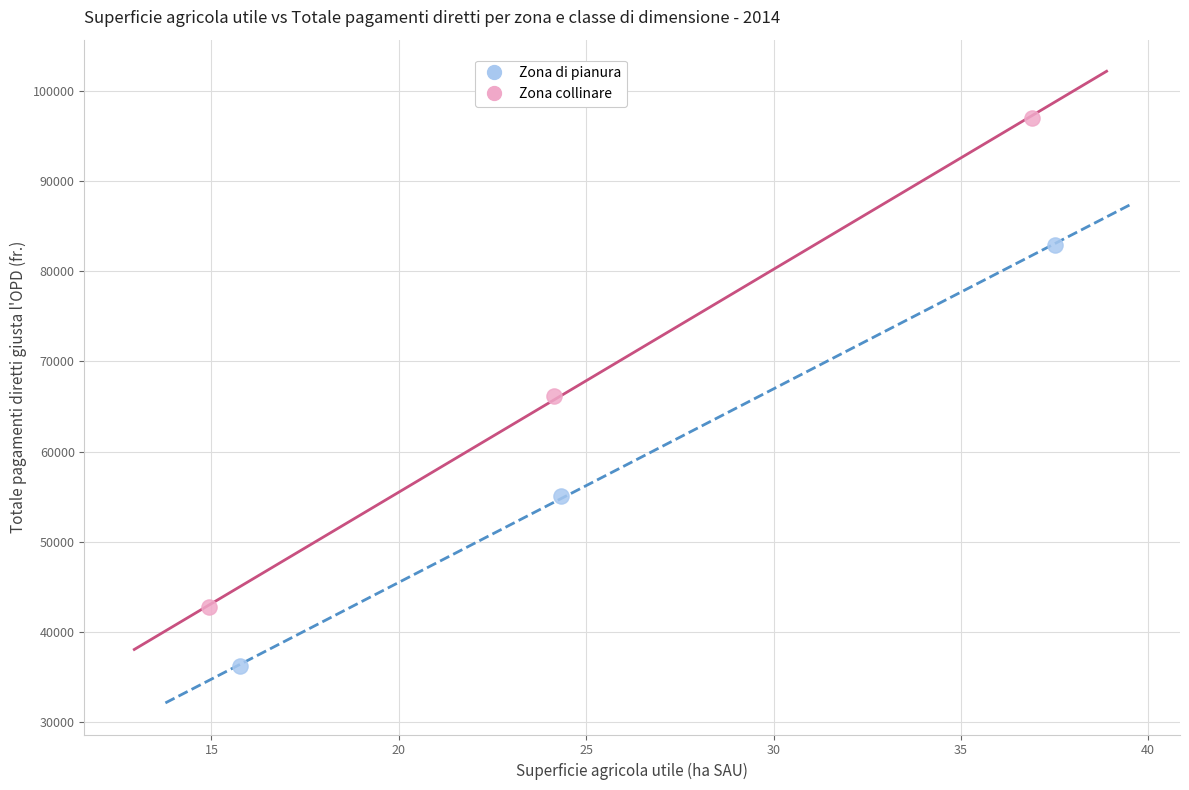

Which series reaches the minimum Y coordinate?

Zona di pianura